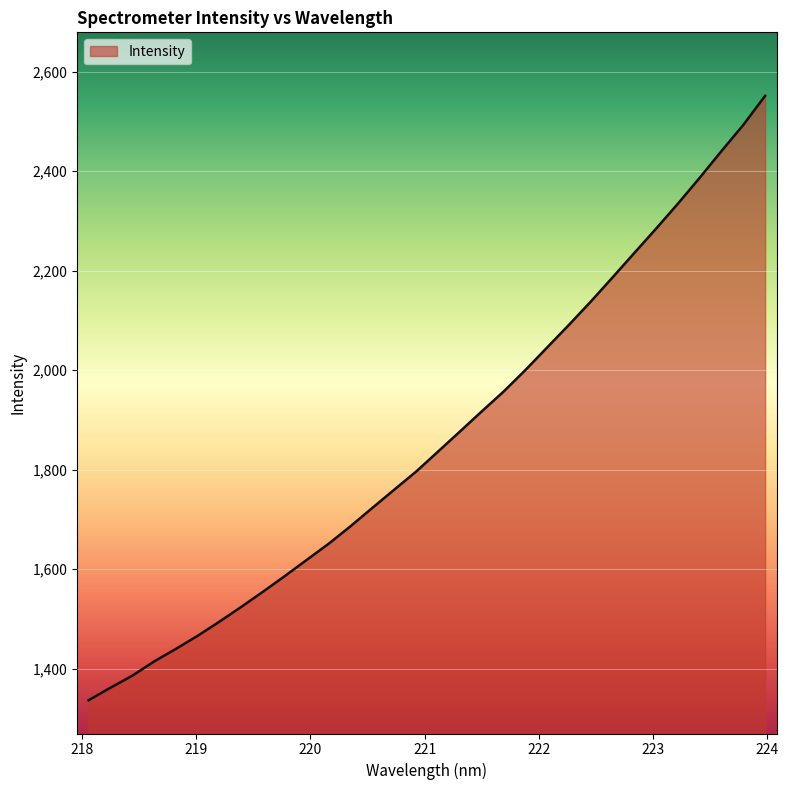

What is the greatest value displayed?

2551.5